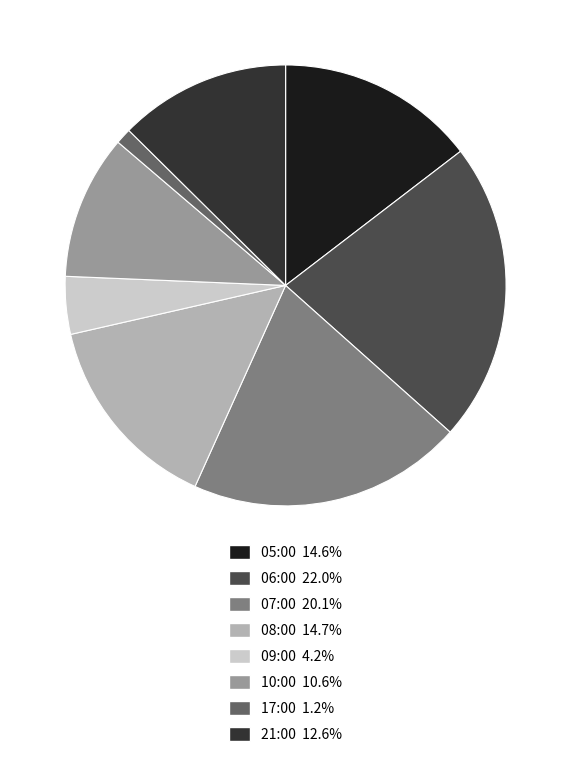

Does 21:00 account for over 50% of the chart?

No